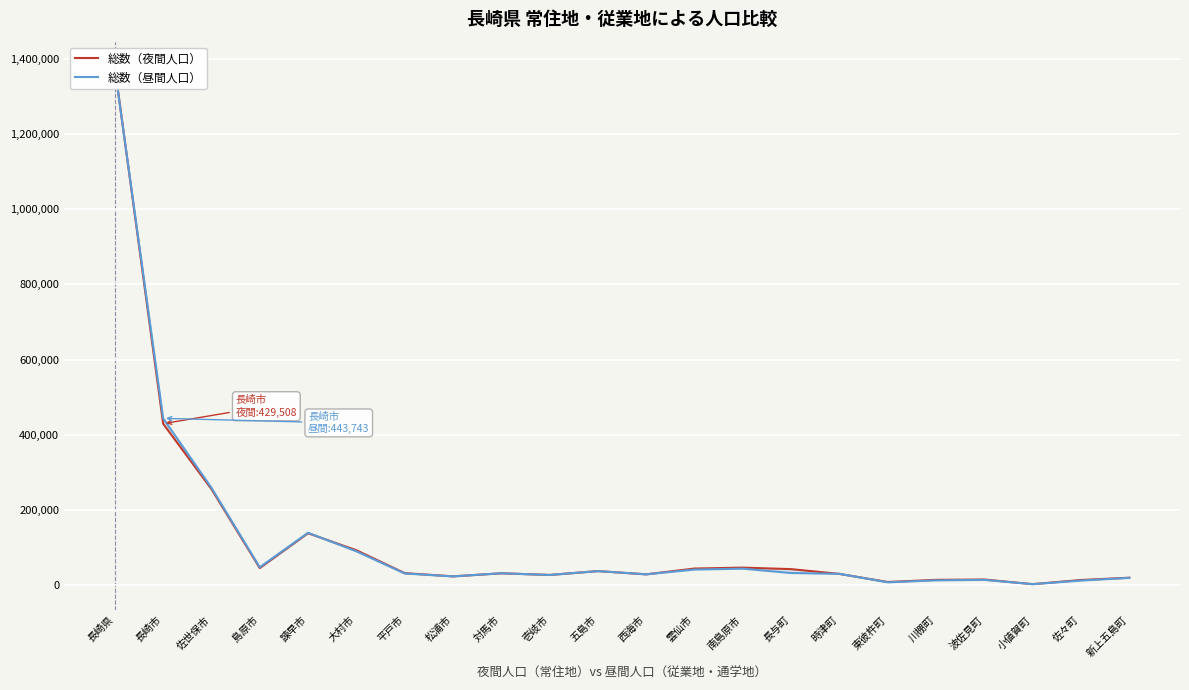

Between 南島原市 and 壱岐市, which is larger?

南島原市